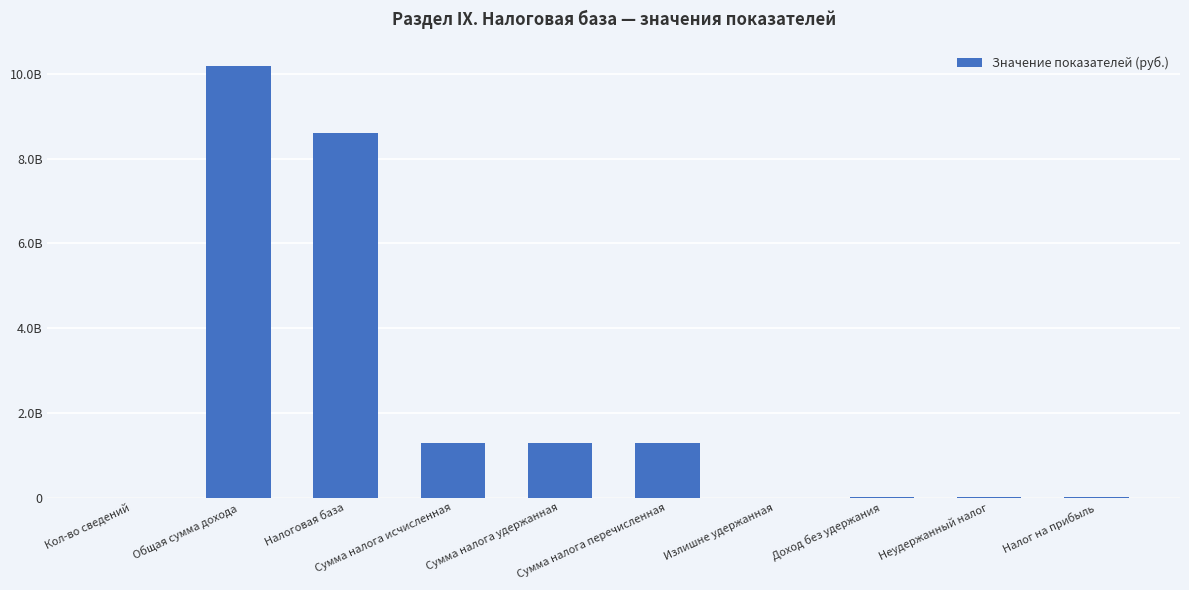

Are the bars horizontal?

No